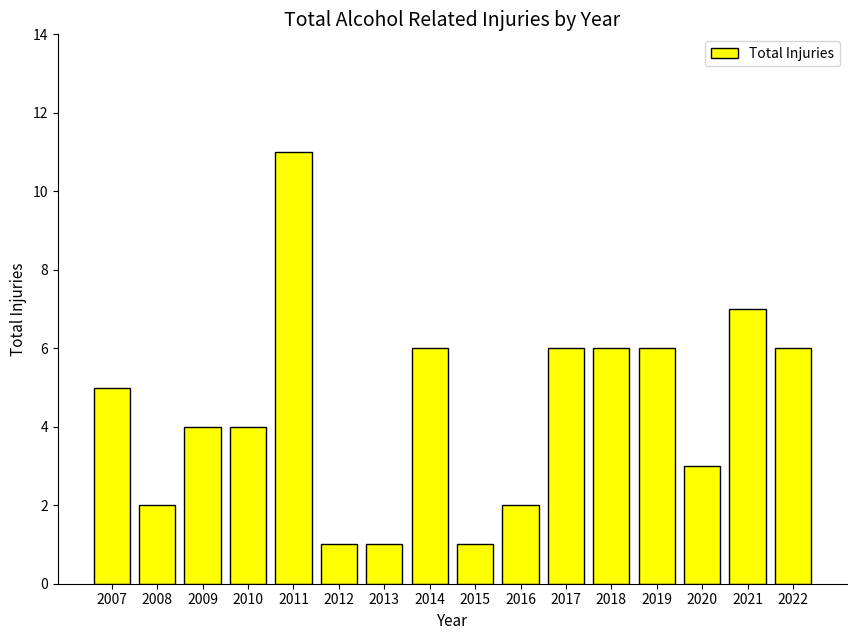

What value does the data have at 2010, to the nearest 5?

5